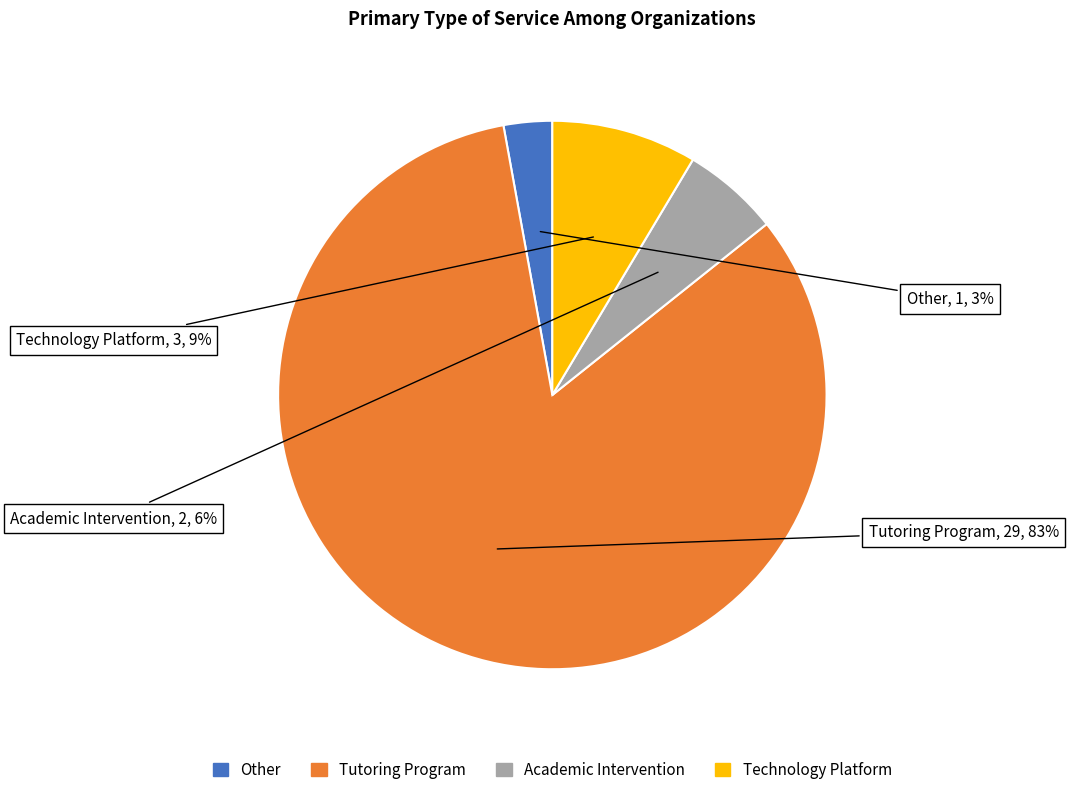

Is there any slice that represents more than half of the pie?

Yes